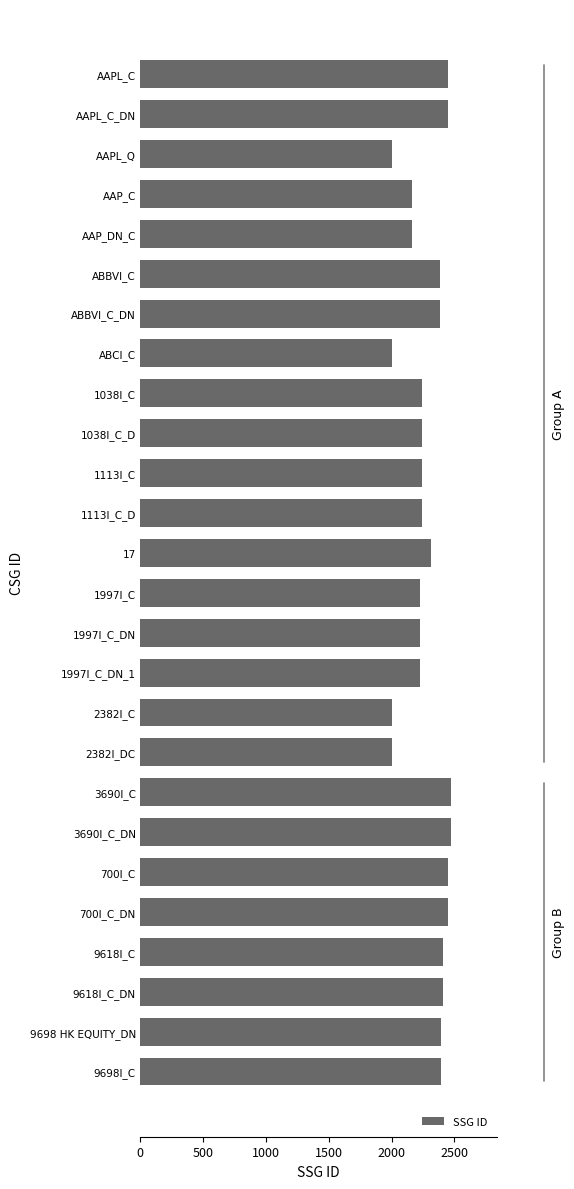

What is the maximum value shown in the chart?

2470